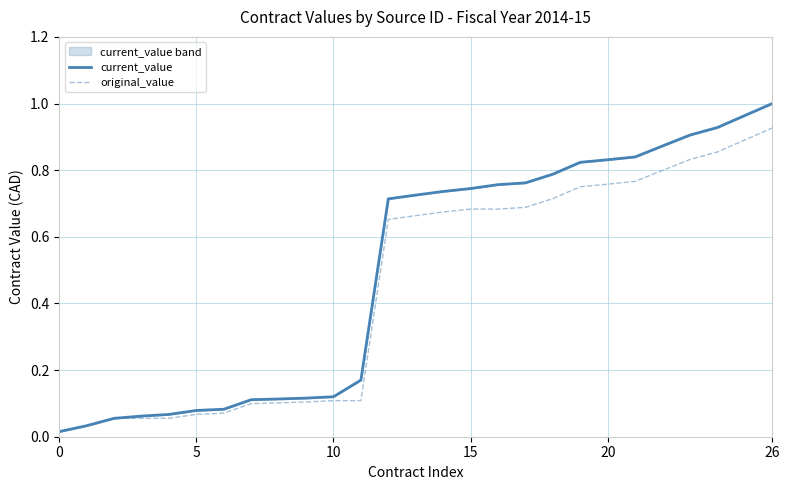

What is the difference between the maximum and second lowest values in the current_value series?

1.0